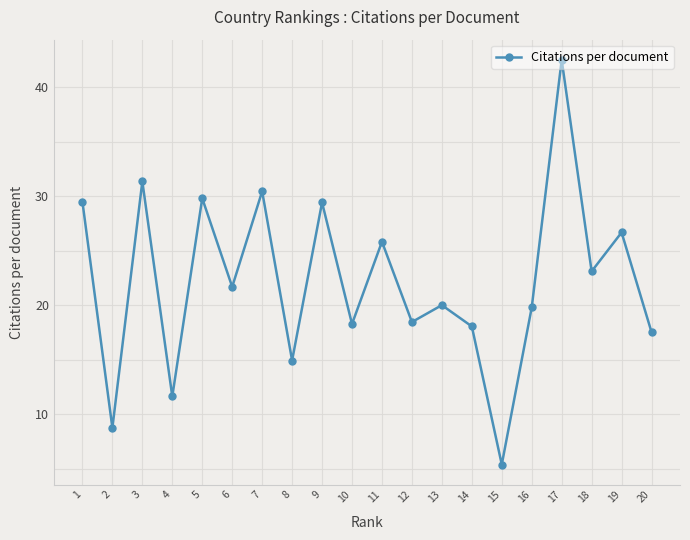

Does the chart have visible grid lines?

Yes